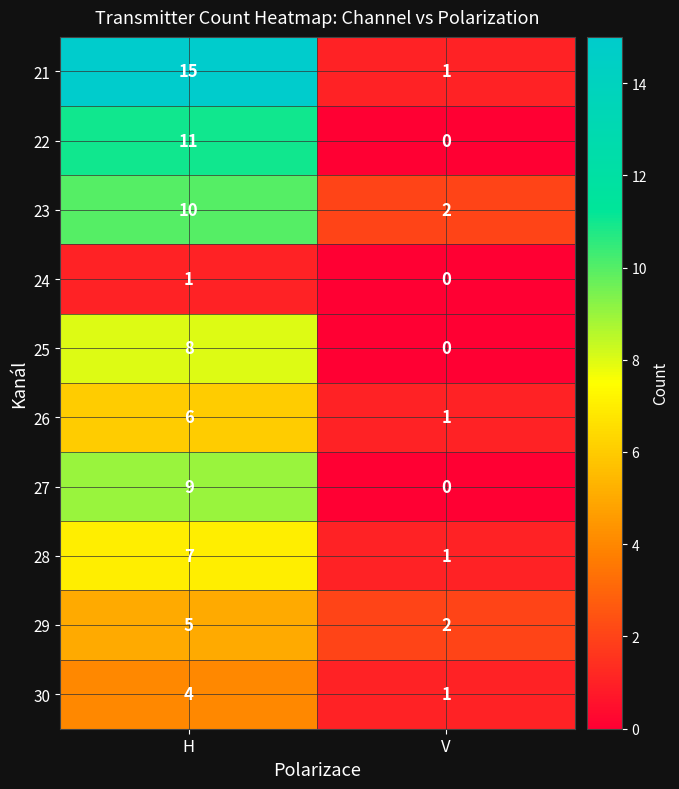

What is the approximate value of 22 at H, to the nearest 10?

10